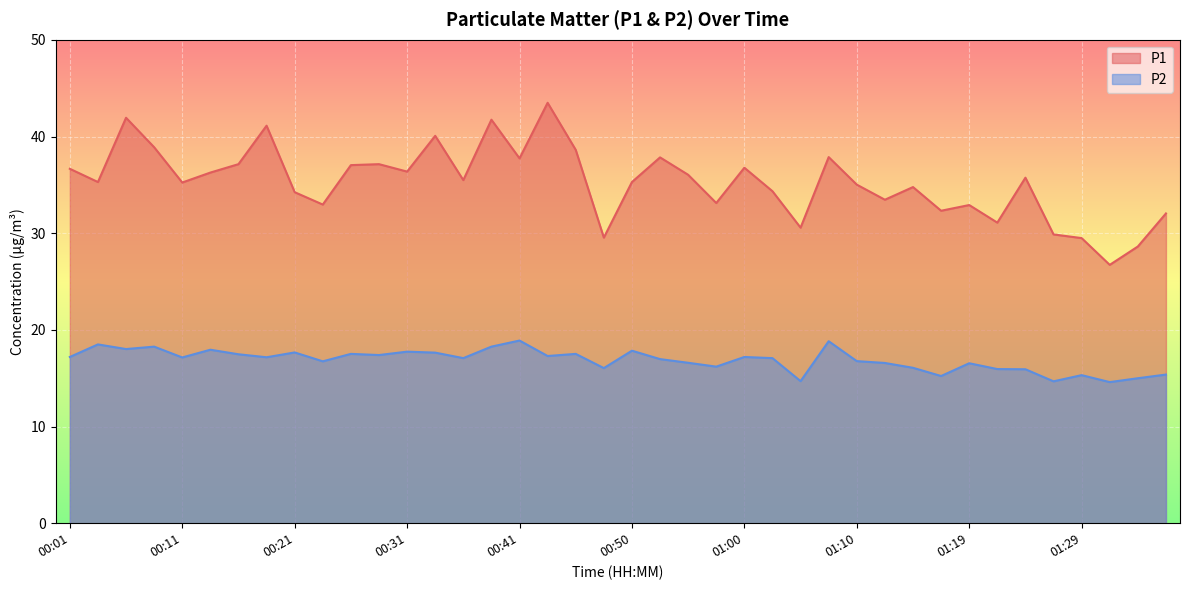

What is the label of the 18th point from the right?

00:55